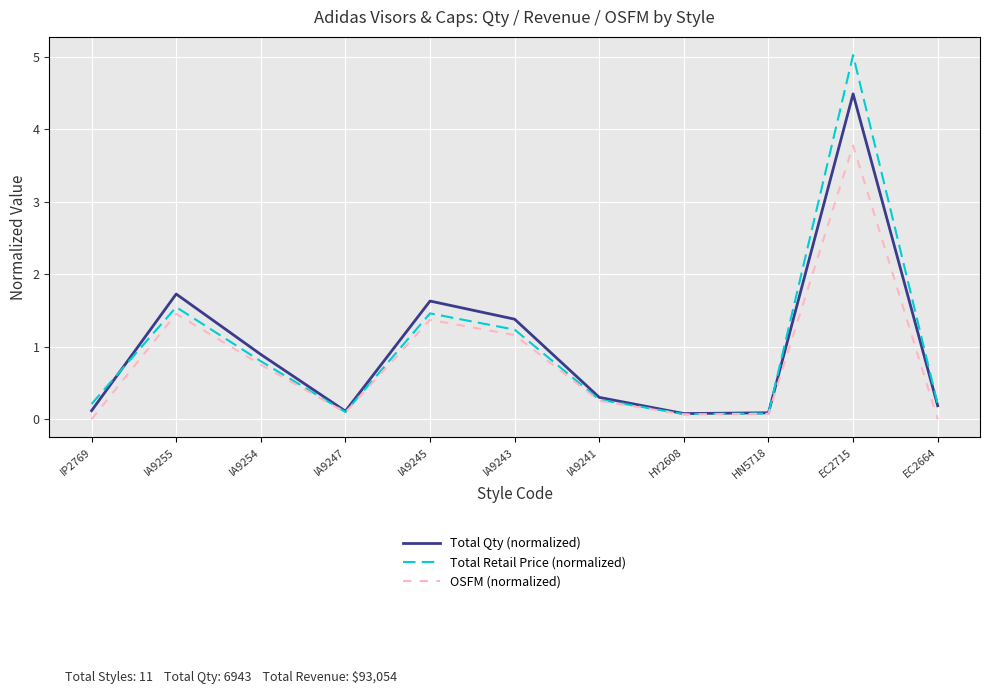

What is the difference between the maximum and second lowest values in the Total Qty (normalized) series?

4.4